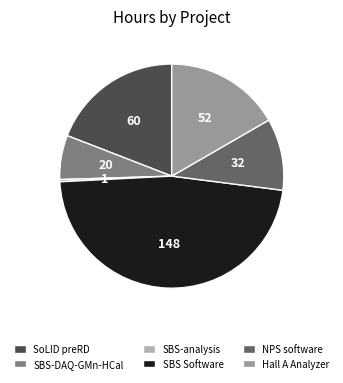

Does any single category account for the majority?

No